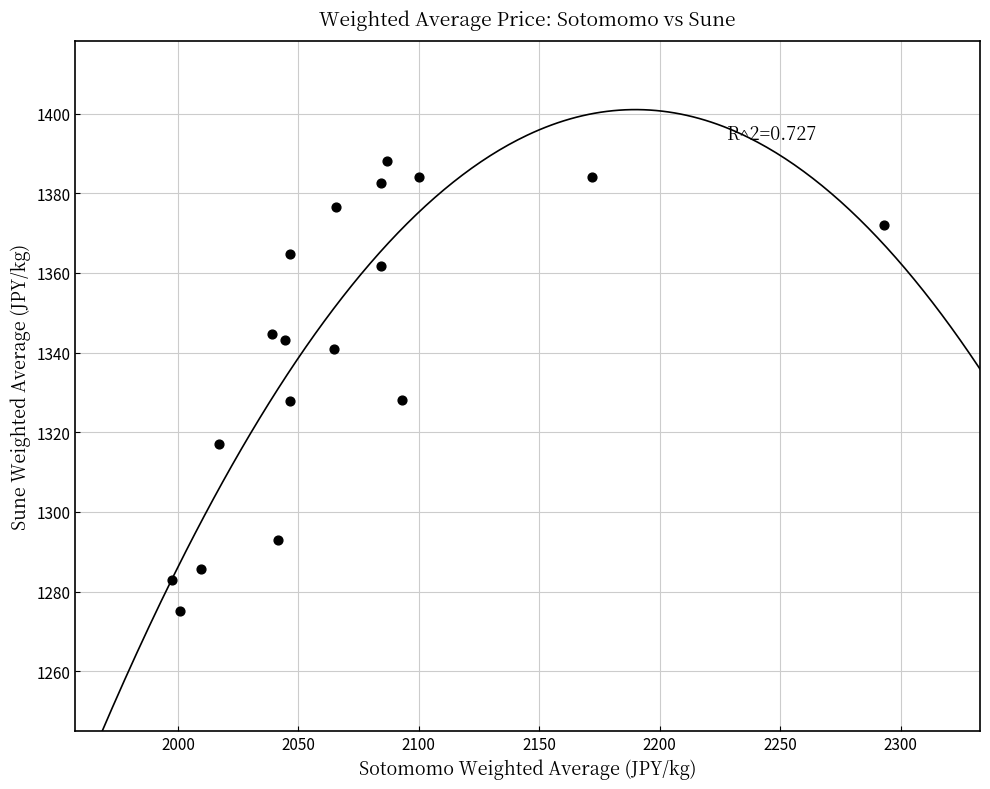

What is the range of X values (max minus min)?

295.7